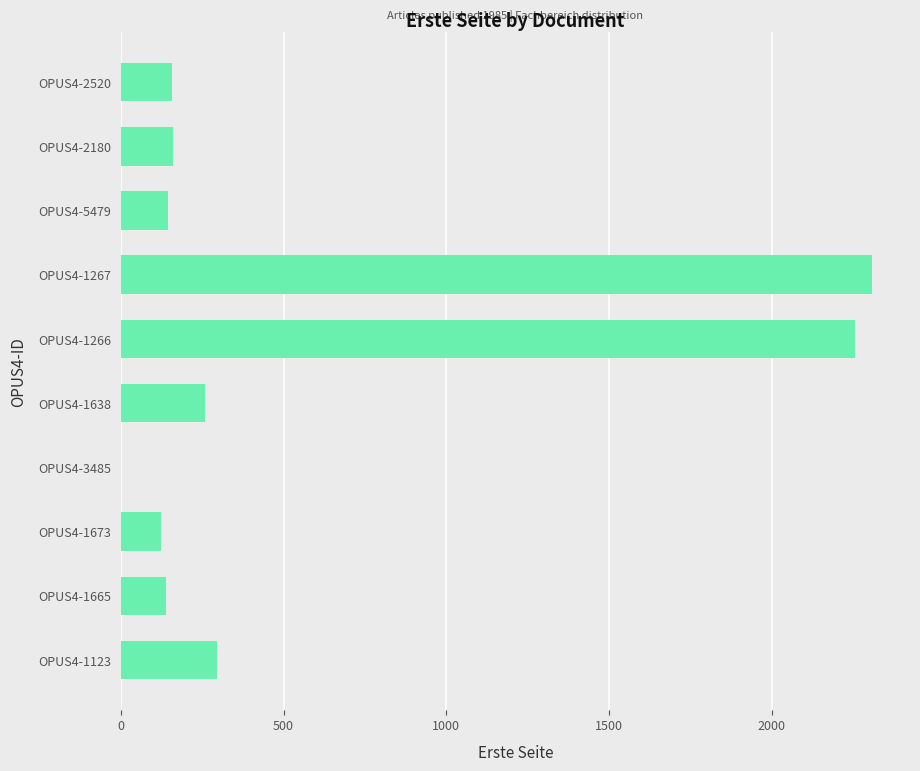

True or false: the data shows 140 at OPUS4-1665.

True